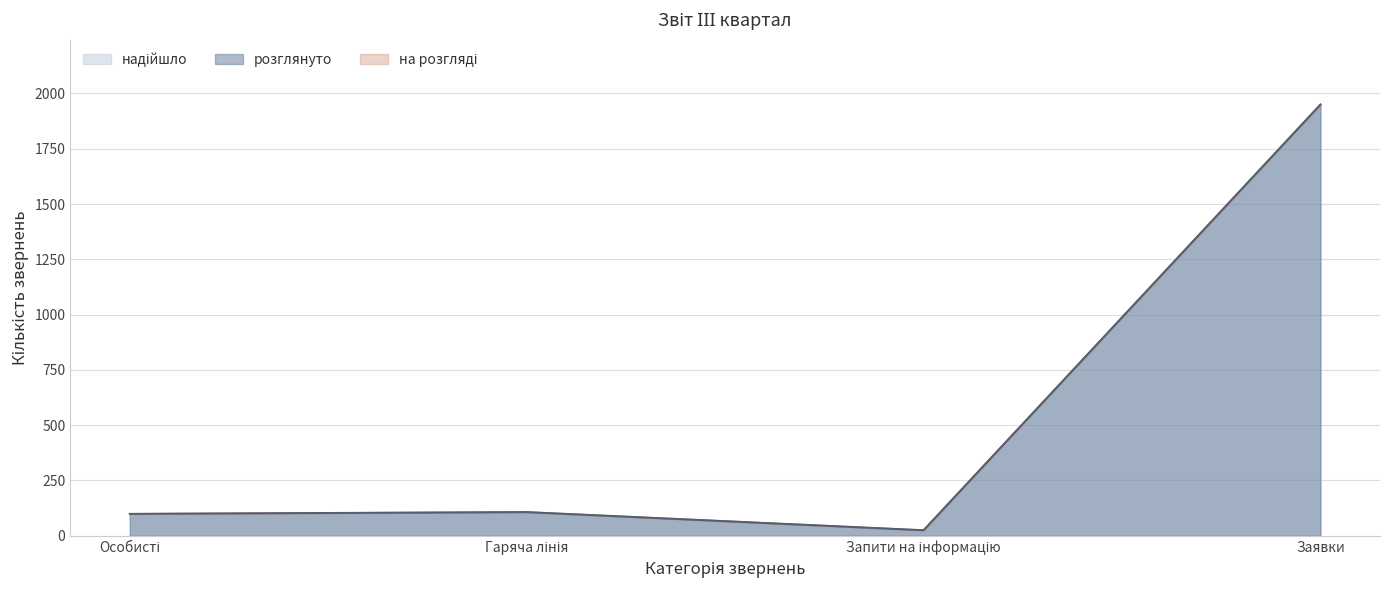

What is the difference between the maximum and minimum values?

1925